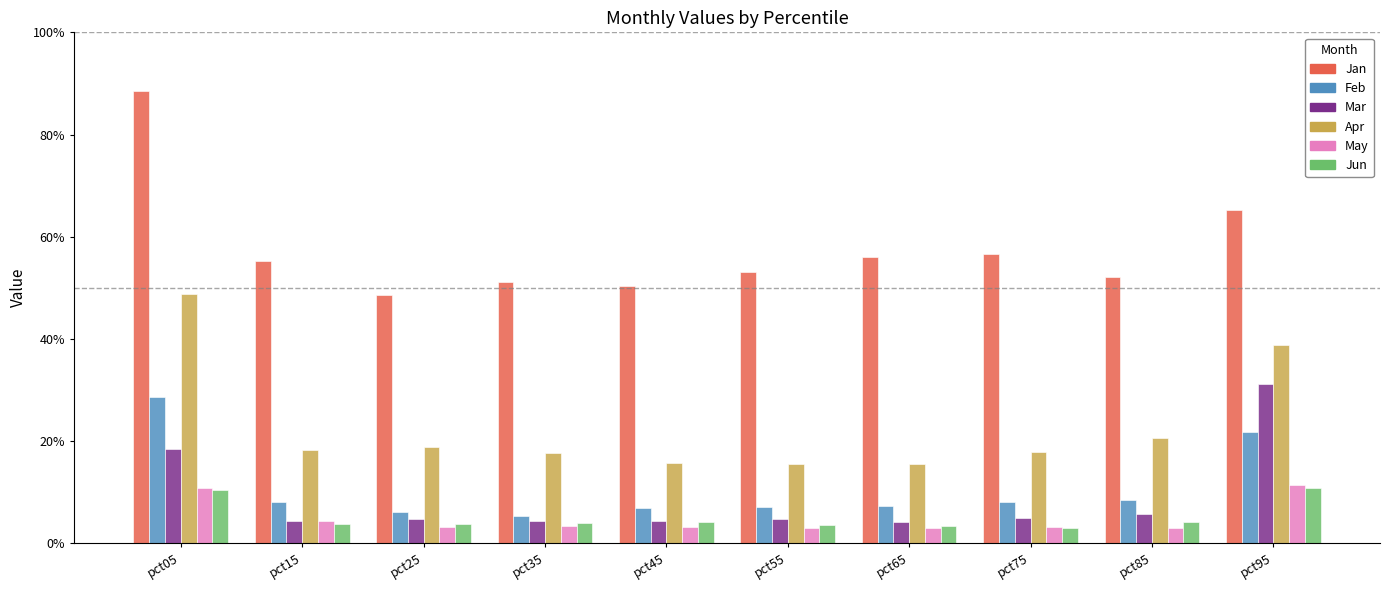

Which series has the largest total across all categories?

Jan